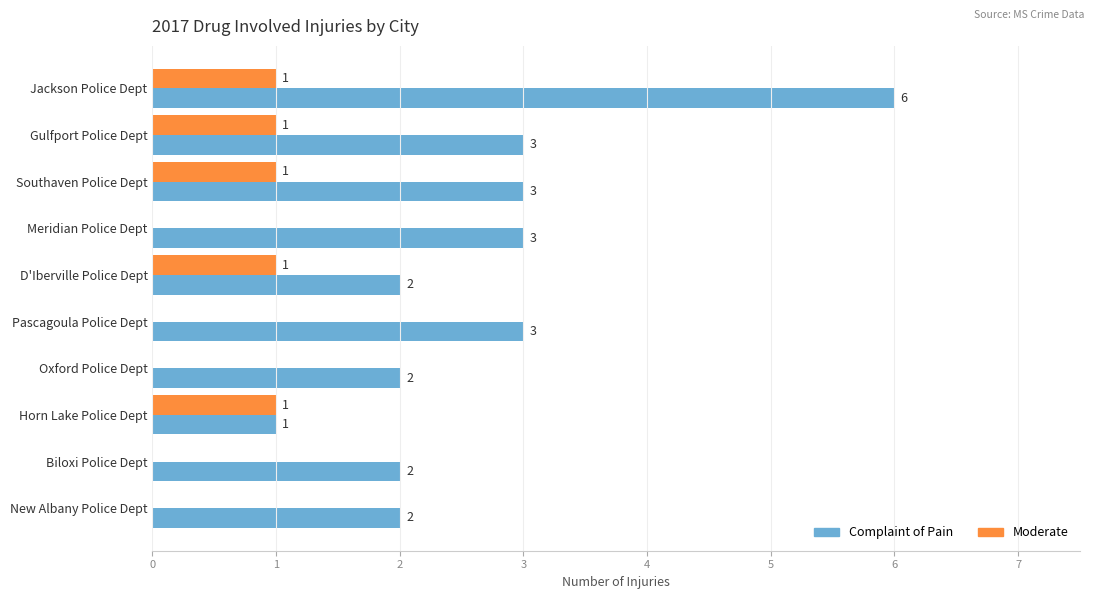

Between Gulfport Police Dept and Pascagoula Police Dept, which series saw the biggest shift?

Moderate